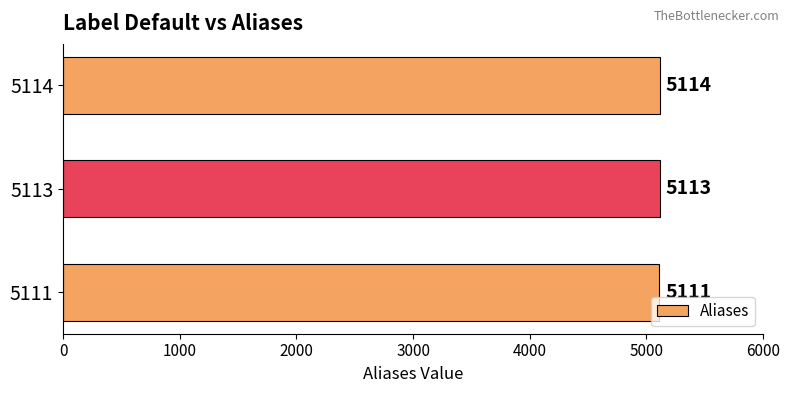

How many data points does each series have?

3